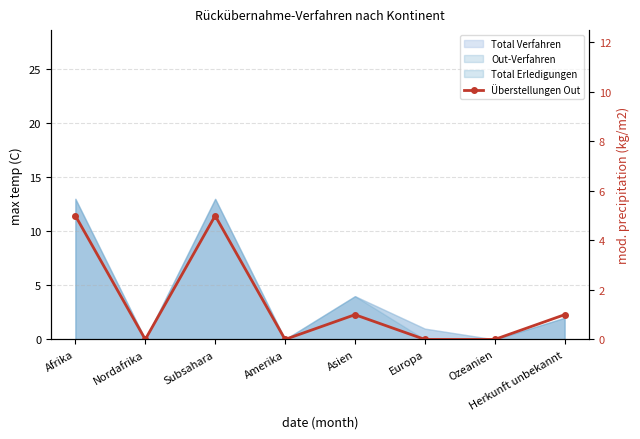

What is the maximum value shown in the chart?

5